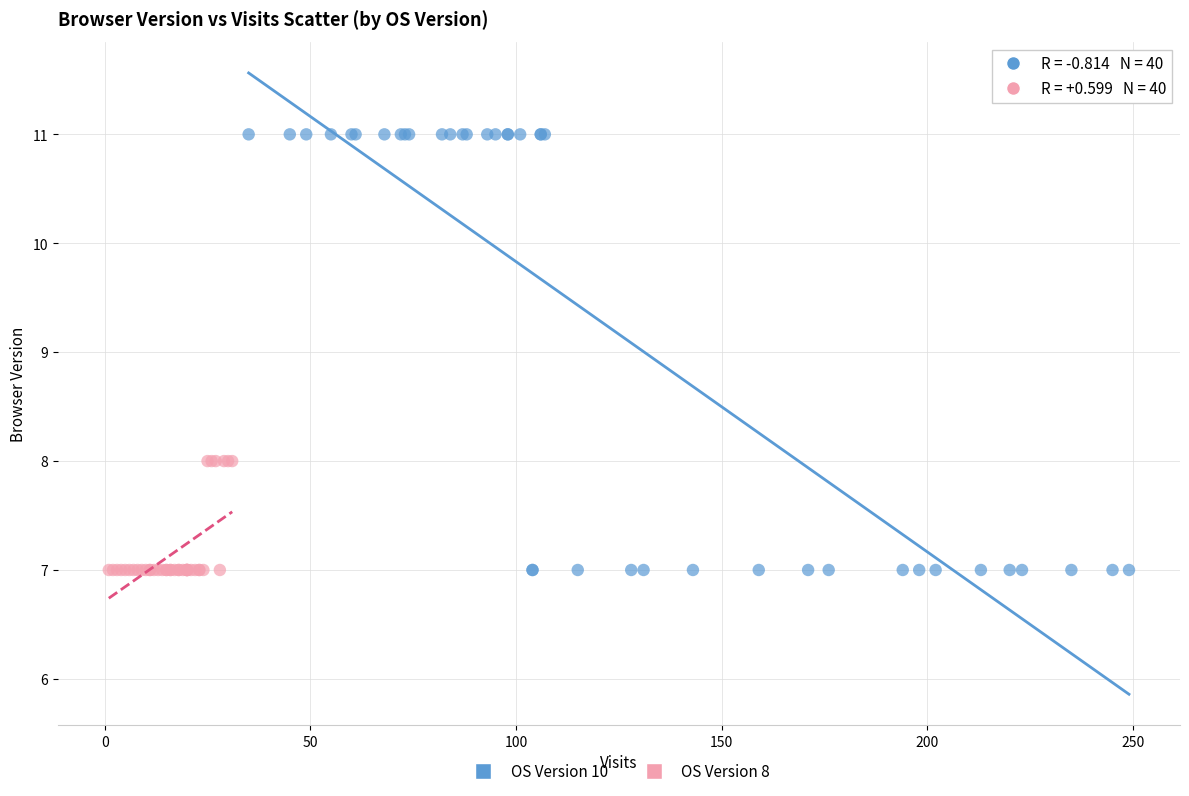

Which series reaches the maximum Y coordinate?

OS Version 10